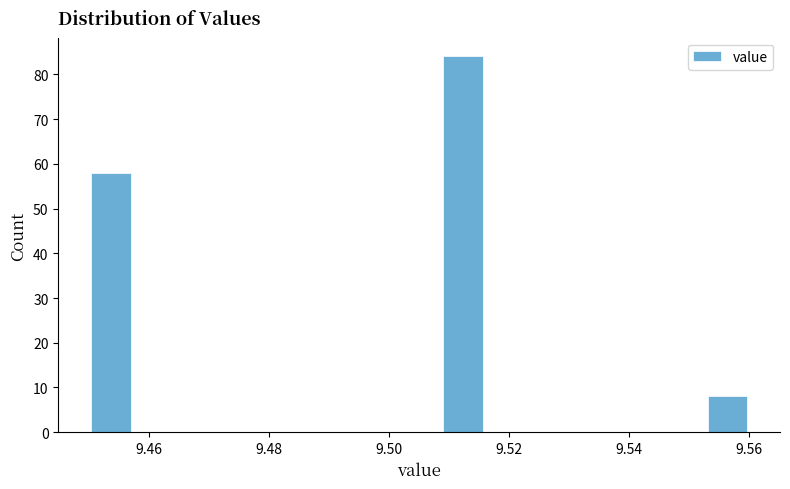

Around what value on the x-axis is the tallest bar? Give the approximate position of its centre, as read against the axis.

9.512